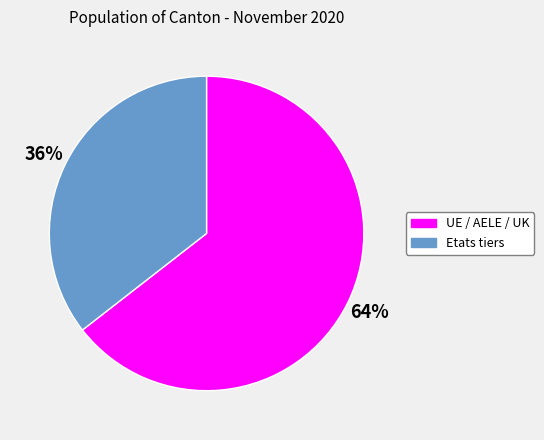

What is the smallest slice in the pie chart?

Etats tiers